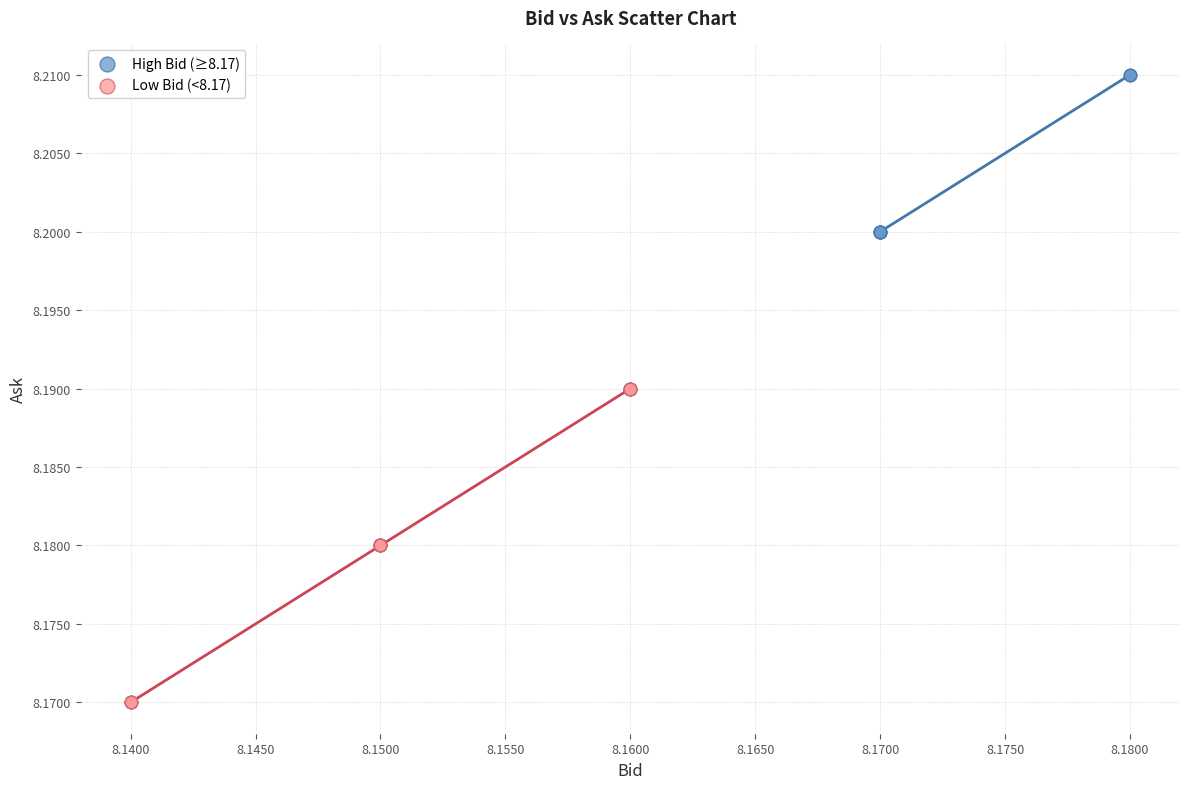

Which series has the widest spread of Y values?

Low Bid (<8.17)